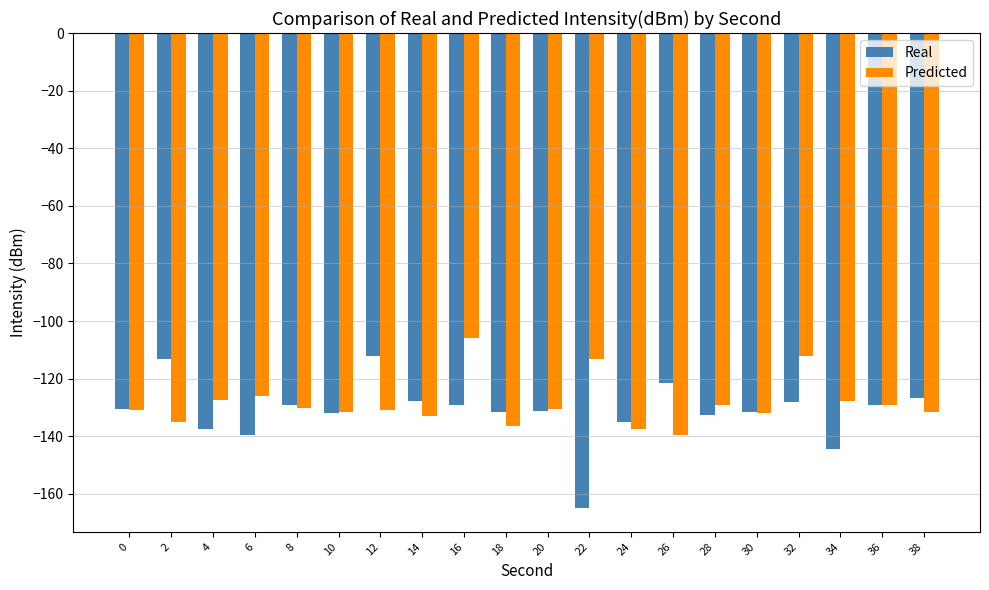

How many categories are shown in the chart?

20